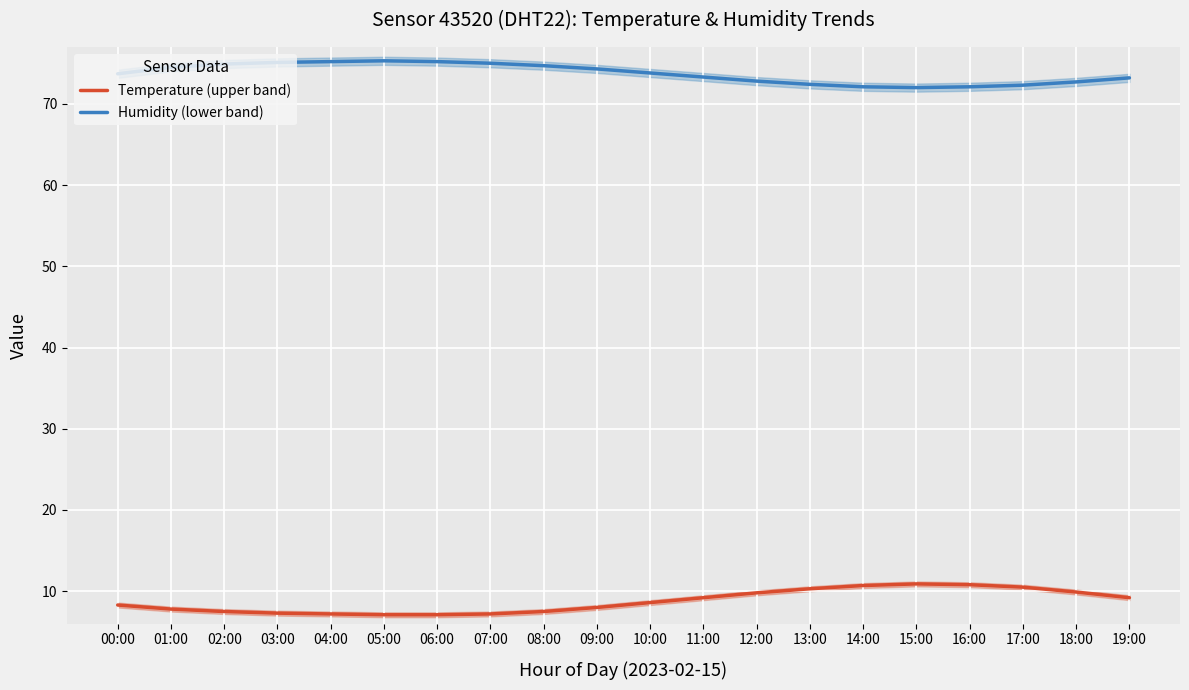

What is the label of the 9th point from the left?

08:00